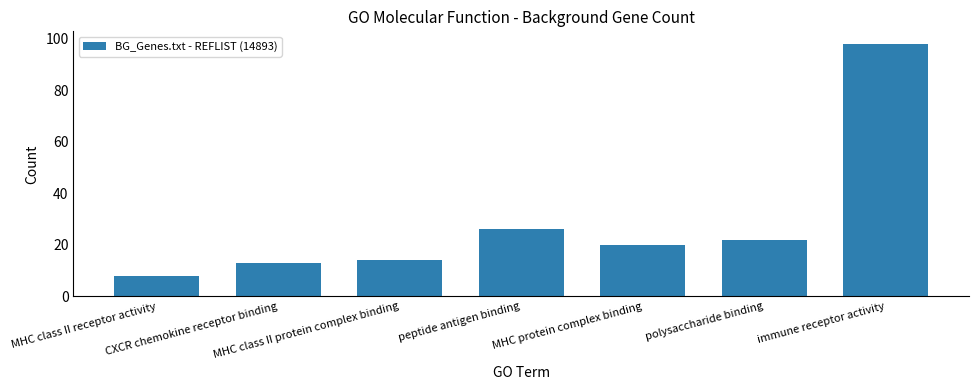

Which label corresponds to the smallest value in the chart?

MHC class II receptor activity